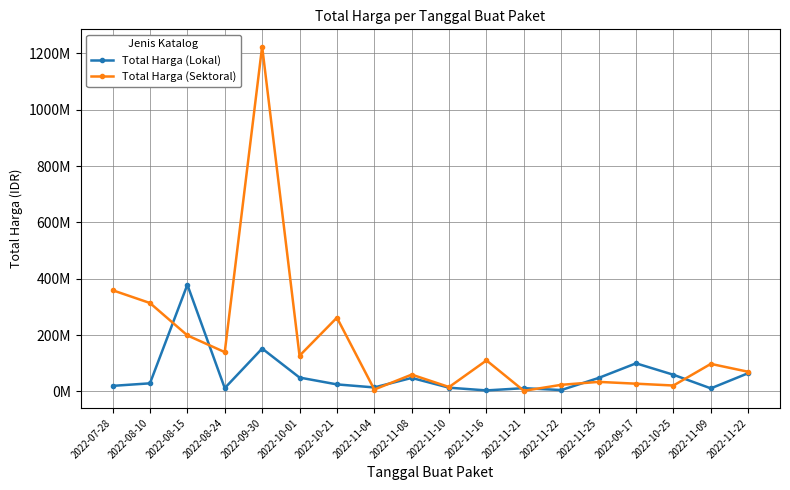

Is the value of Total Harga (Sektoral) at 2022-10-01 greater than the value of Total Harga (Lokal) at 2022-08-15?

No